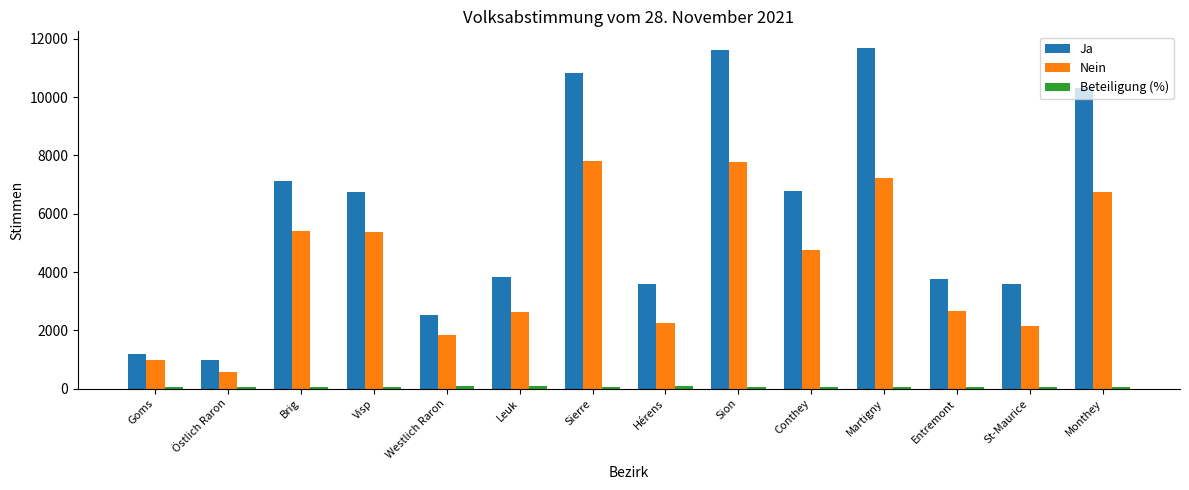

The Nein series shows 577.0 at Östlich Raron. True or false?

True